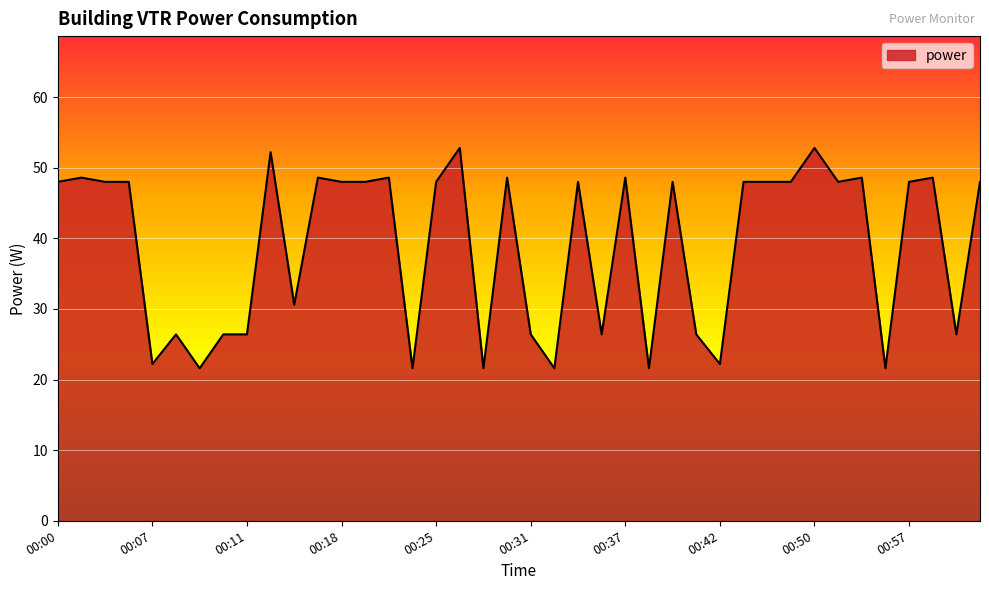

What is the minimum value shown in the chart?

21.6